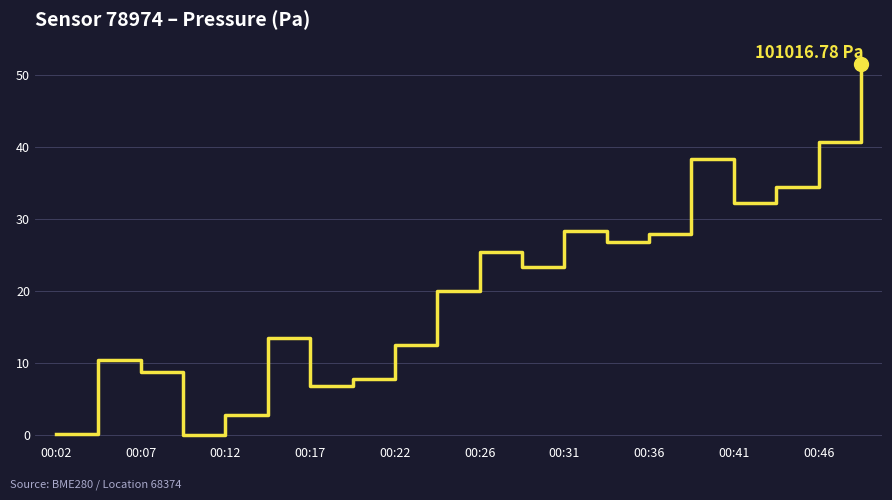

What is the difference between the maximum and minimum values?

51.6